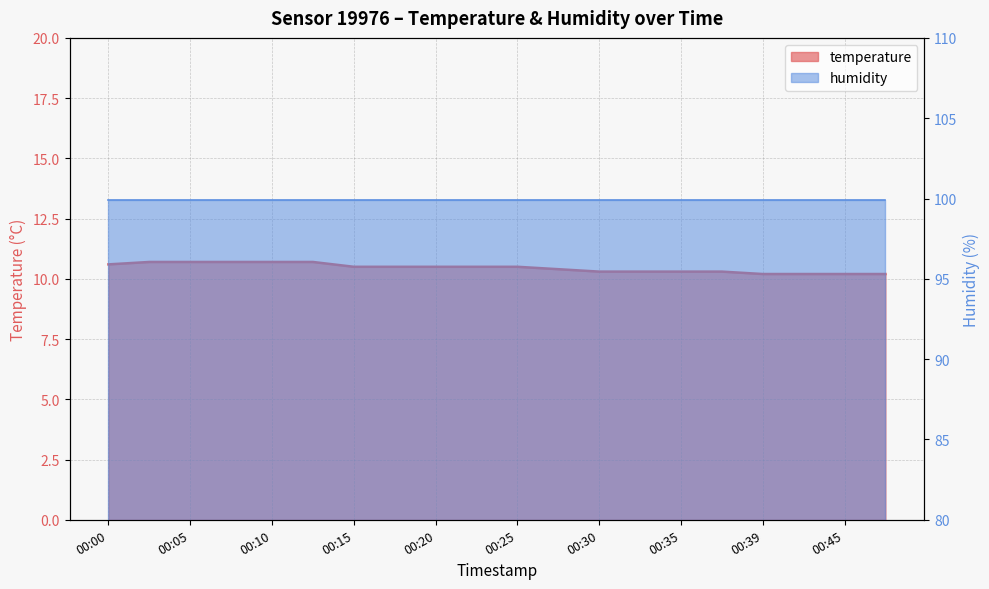

What is the approximate value at 00:25?

10.5